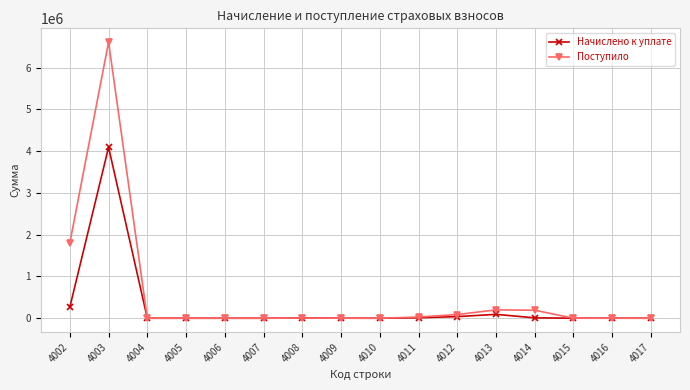

What is the highest value of the Поступило series?

6610260